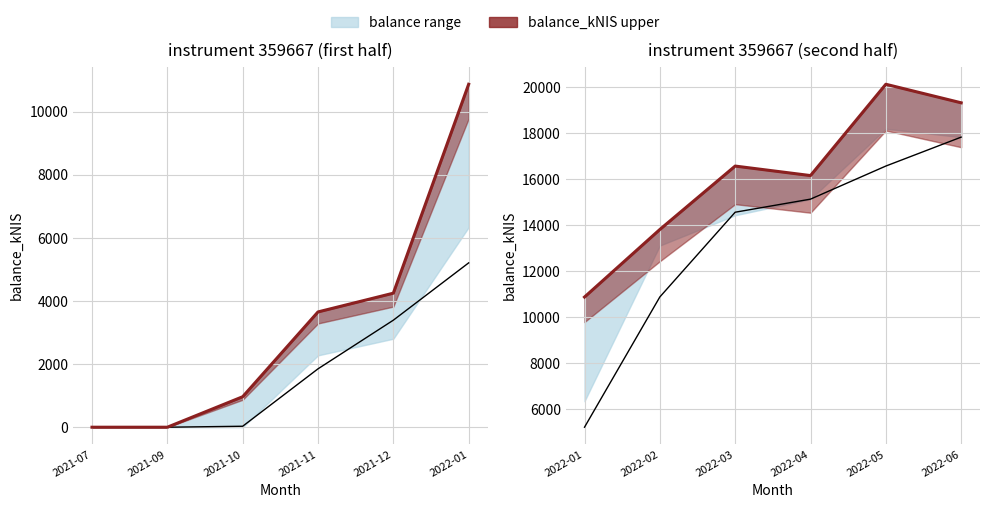

What is the change in value from 2022-02 to 2022-06?

+5512.1